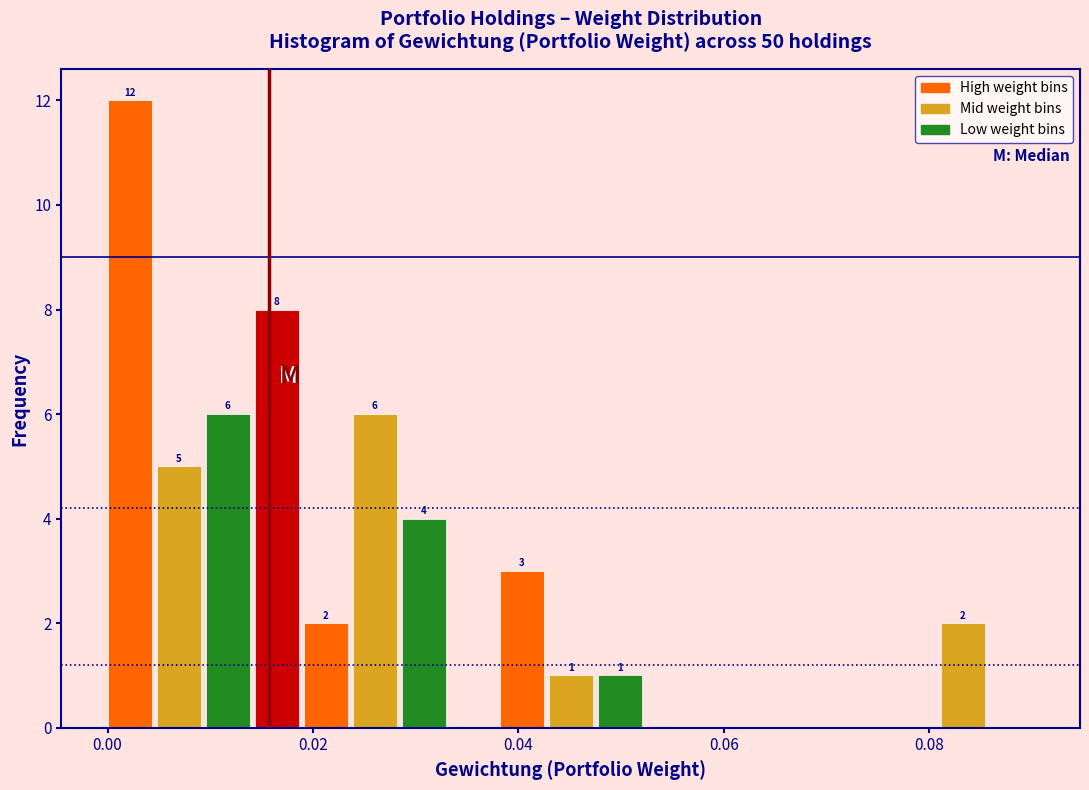

Around what value on the x-axis is the tallest bar? Give the approximate position of its centre, as read against the axis.

0.002